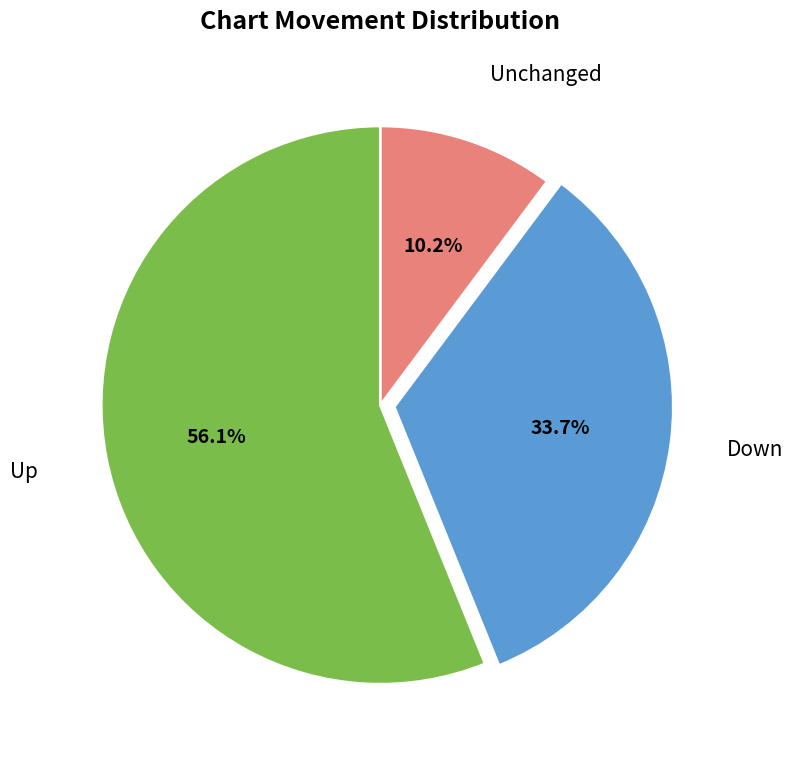

Is there any slice that represents more than half of the pie?

Yes